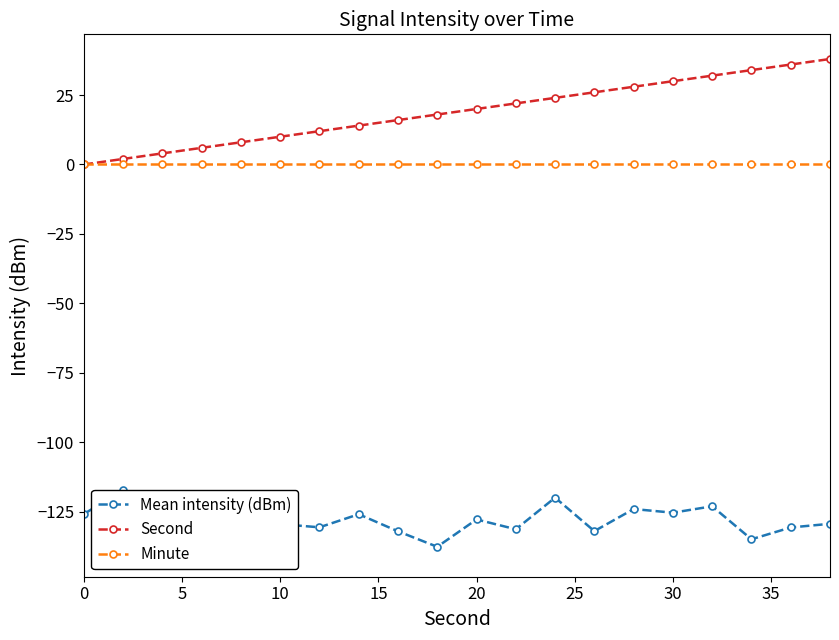

True or false: Mean intensity (dBm) and Minute cross at least once.

False